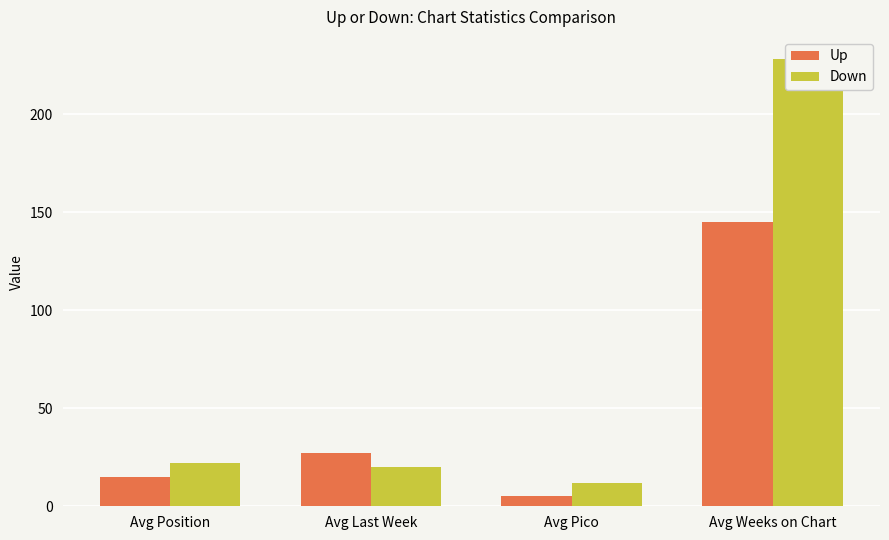

Is the value of Down at Avg Weeks on Chart greater than the value of Up at Avg Pico?

Yes